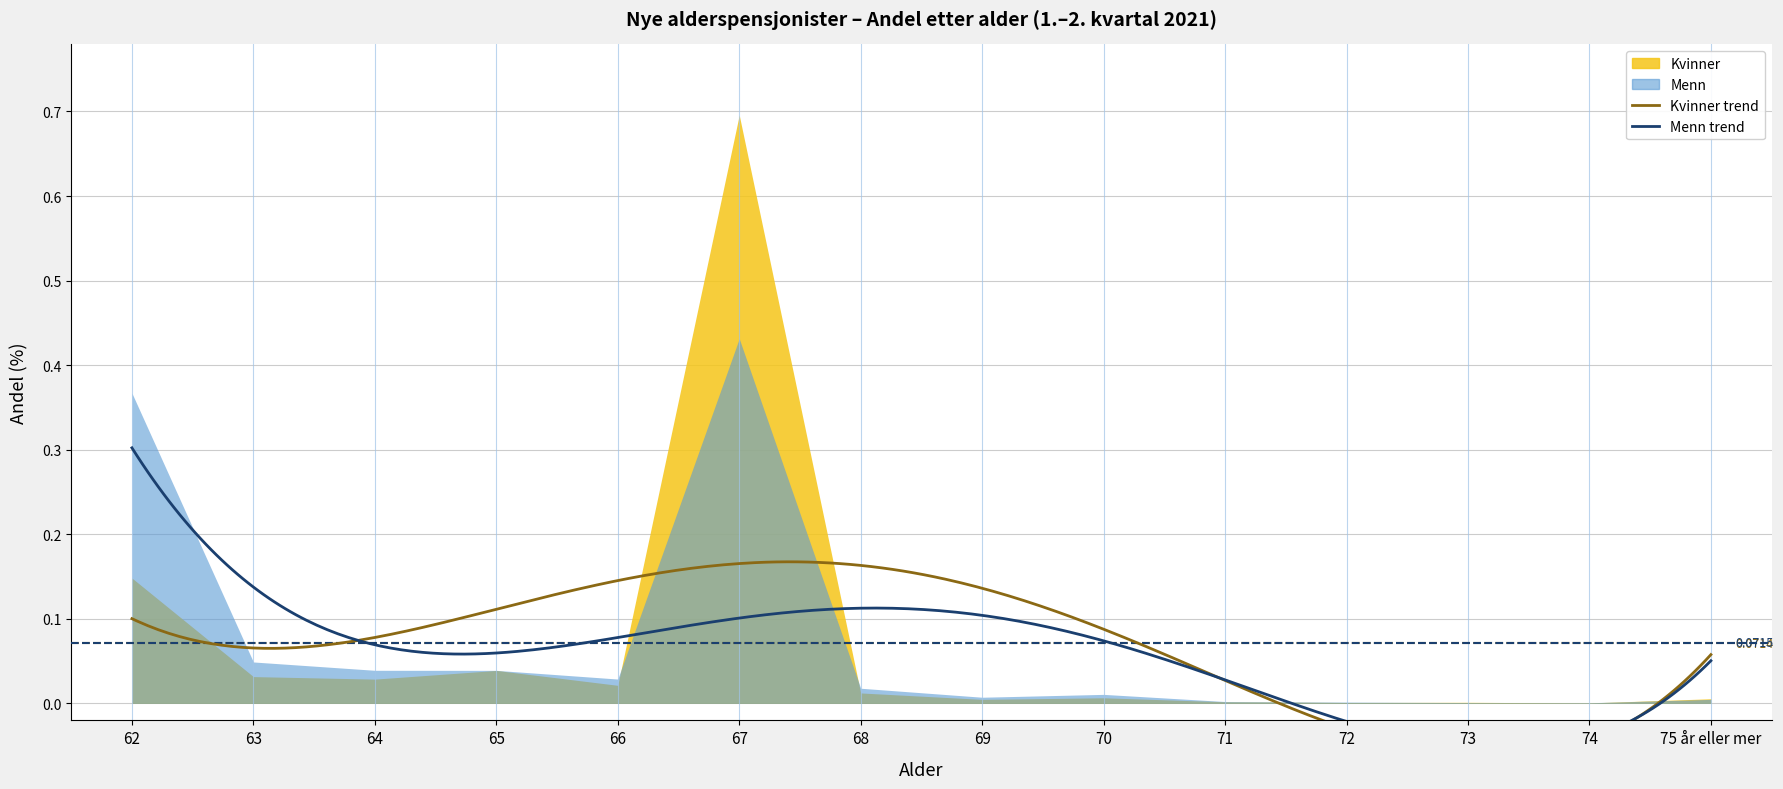

What is the value of the Menn point at the 1st from the left?

0.4